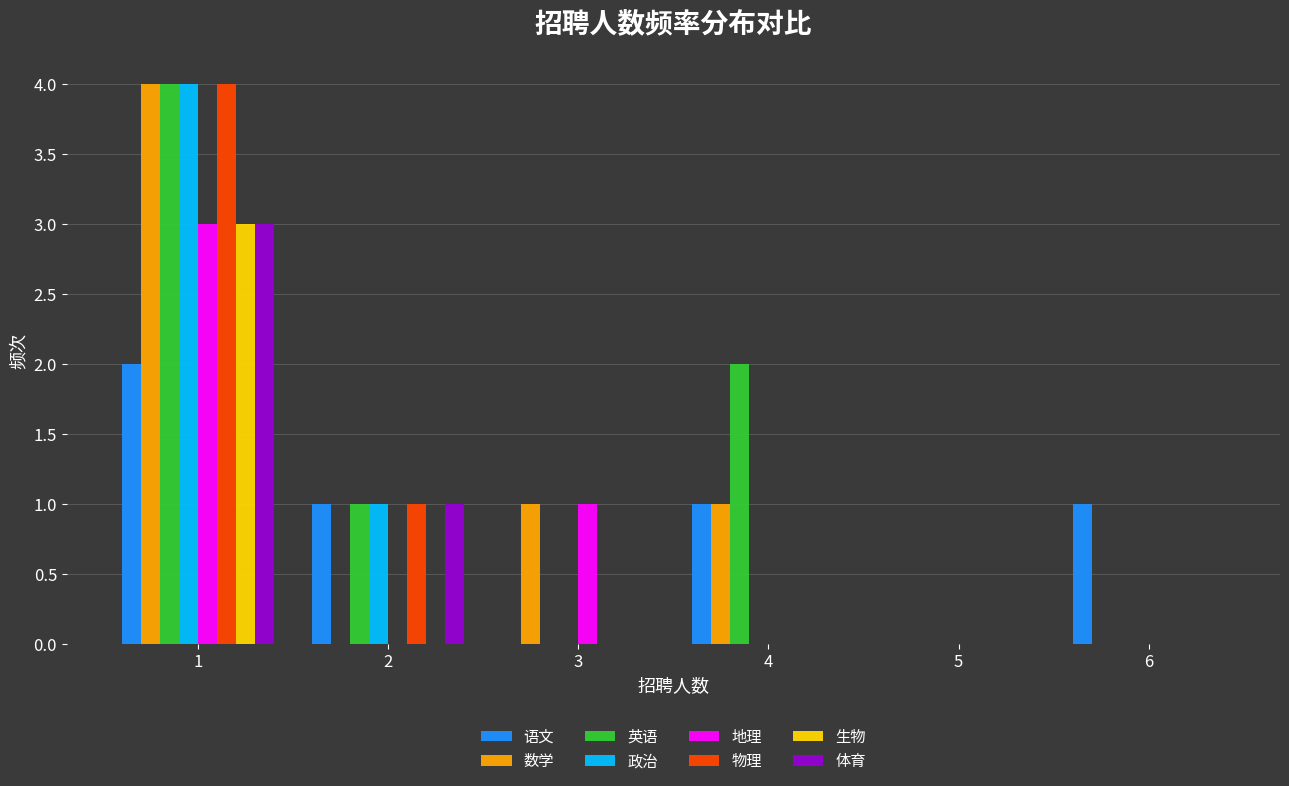

Is it true that 数学 equals 0 at 5?

True